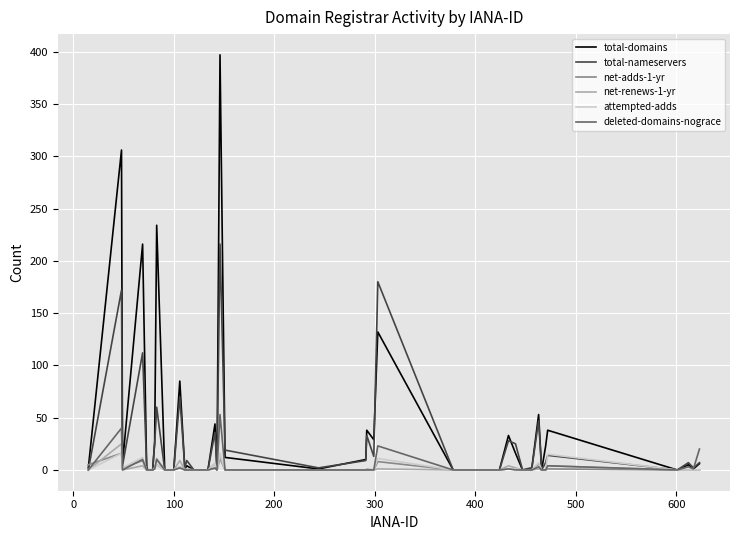

Which series has the largest range (max minus min)?

total-domains